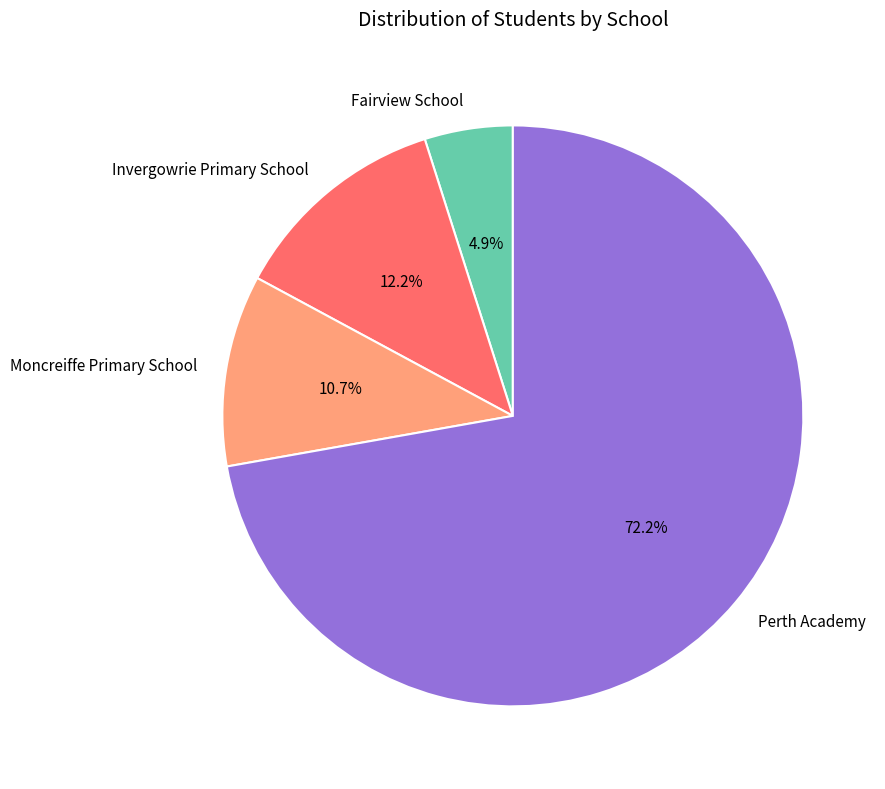

To the nearest percent, what portion does Invergowrie Primary School represent?

12%